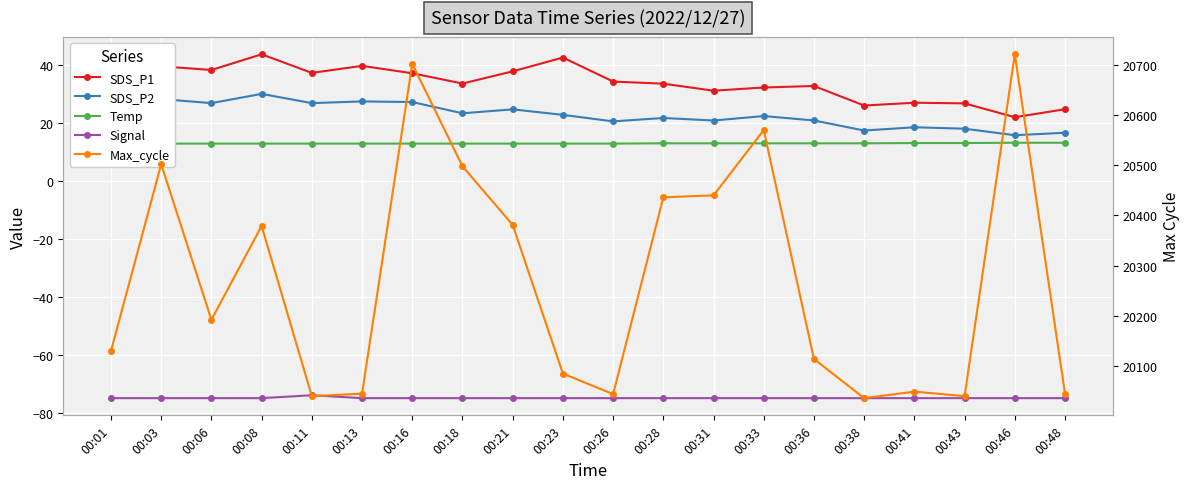

What is the approximate value of Max_cycle at 00:48?

20045.0